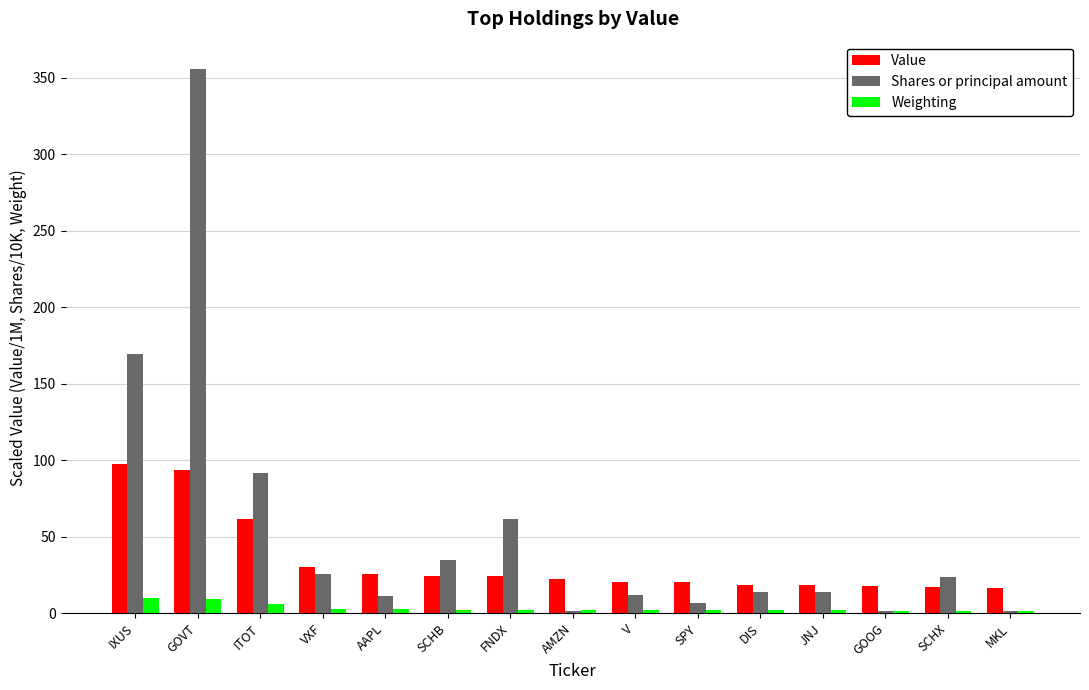

What is the spread (max minus min) of values at V?

18.4